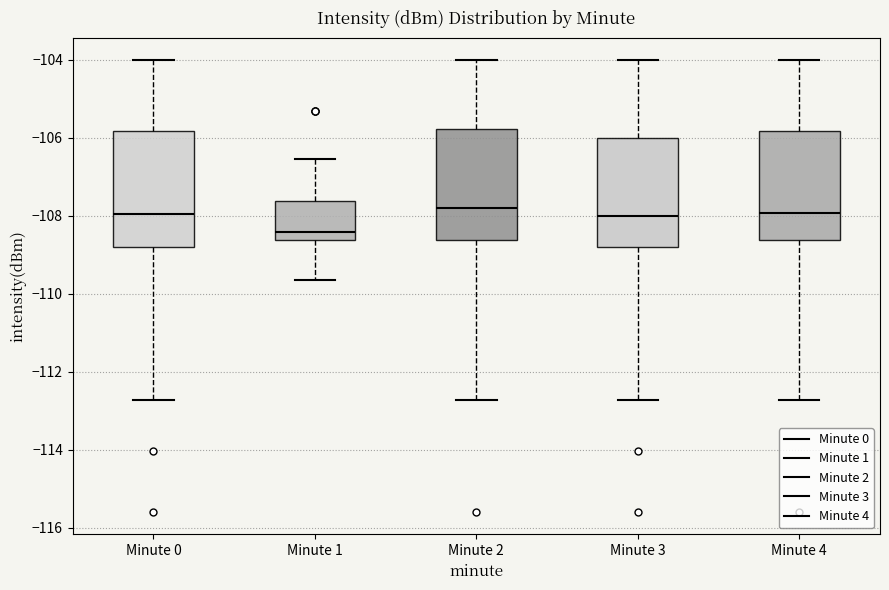

Reading left to right, transcribe this box plot: for each box, give where its median line is, the range the box spans, and where its two whiskers end, as read against the y-axis. The values are not printed on the chart, so give them approximately, as read against the axis.

Minute 0: median -108.0, box -108.8 to -105.8, whiskers -112.8 to -104.0
Minute 1: median -108.4, box -108.6 to -107.6, whiskers -109.6 to -106.6
Minute 2: median -107.8, box -108.6 to -105.8, whiskers -112.8 to -104.0
Minute 3: median -108.0, box -108.8 to -106.0, whiskers -112.8 to -104.0
Minute 4: median -108.0, box -108.6 to -105.8, whiskers -112.8 to -104.0